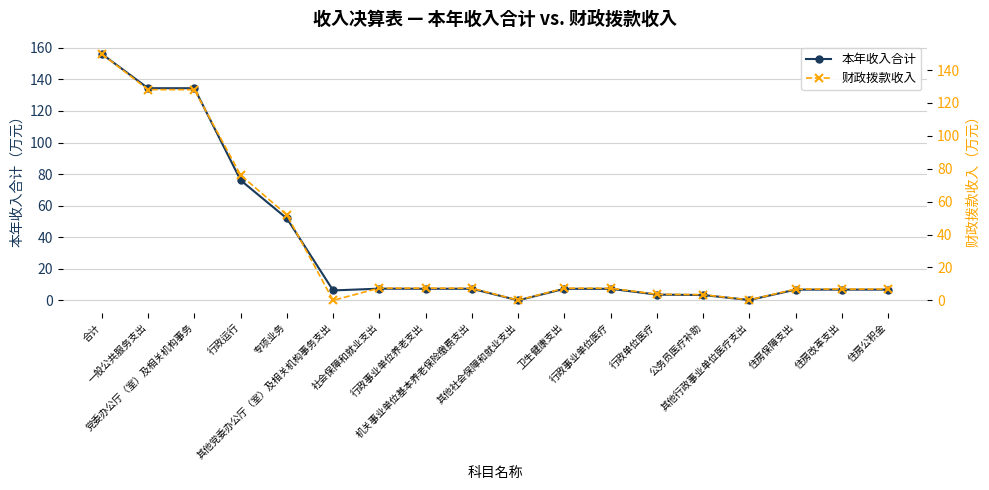

Rank the categories by 财政拨款收入 value from lowest to highest.

其他党委办公厅（室）及相关机构事务支出, 其他社会保障和就业支出, 其他行政事业单位医疗支出, 公务员医疗补助, 行政单位医疗, 住房保障支出, 住房改革支出, 住房公积金, 卫生健康支出, 行政事业单位医疗, 行政事业单位养老支出, 机关事业单位基本养老保险缴费支出, 社会保障和就业支出, 专项业务, 行政运行, 一般公共服务支出, 党委办公厅（室）及相关机构事务, 合计